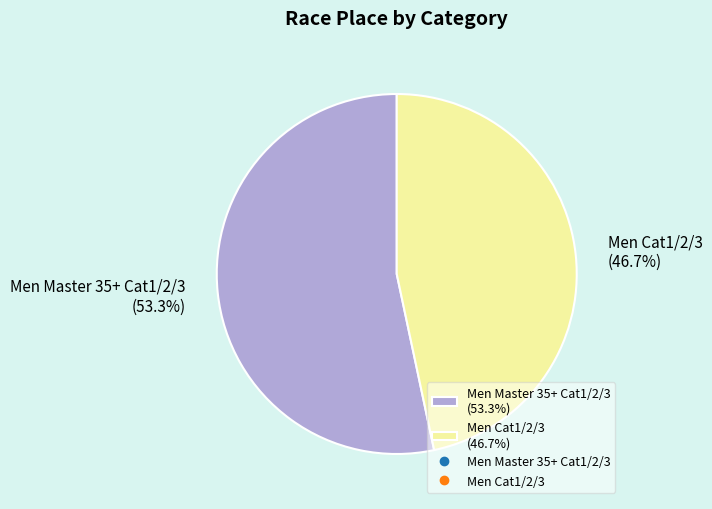

The Men Master 35+ Cat1/2/3 slice represents 53% of the pie. True or false?

True